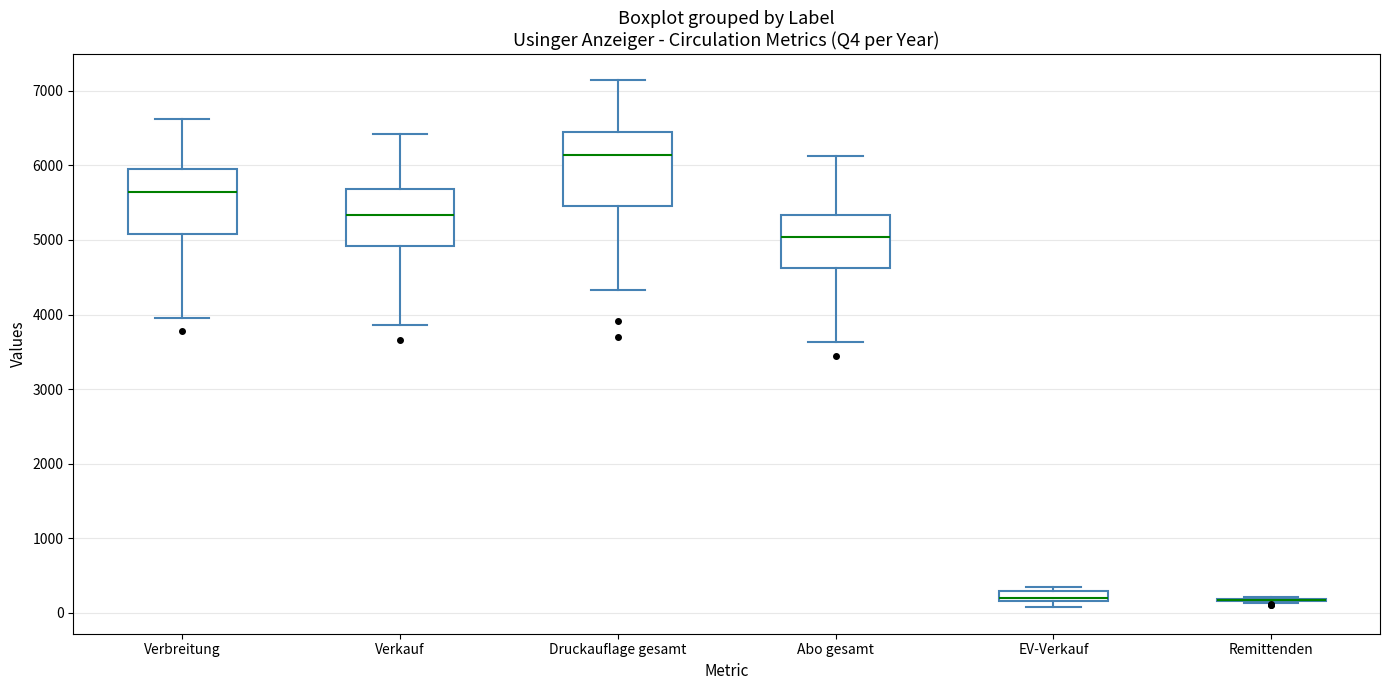

Where does the upper whisker of the box for Druckauflage gesamt end on the y-axis? The values are not printed on the chart, so give them approximately, as read against the axis.

7100